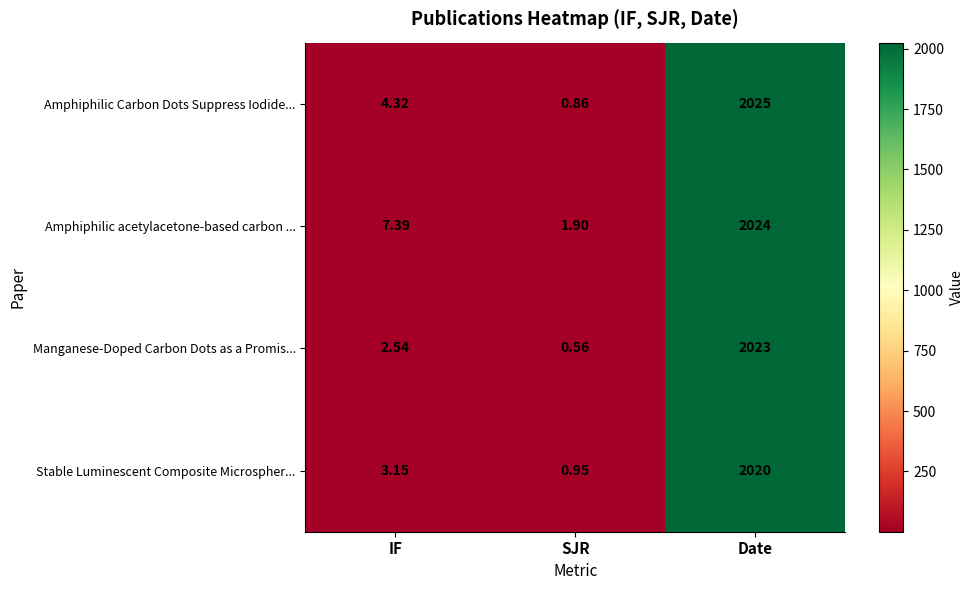

At which label does Stable Luminescent Composite Microspher... first exceed 3?

IF